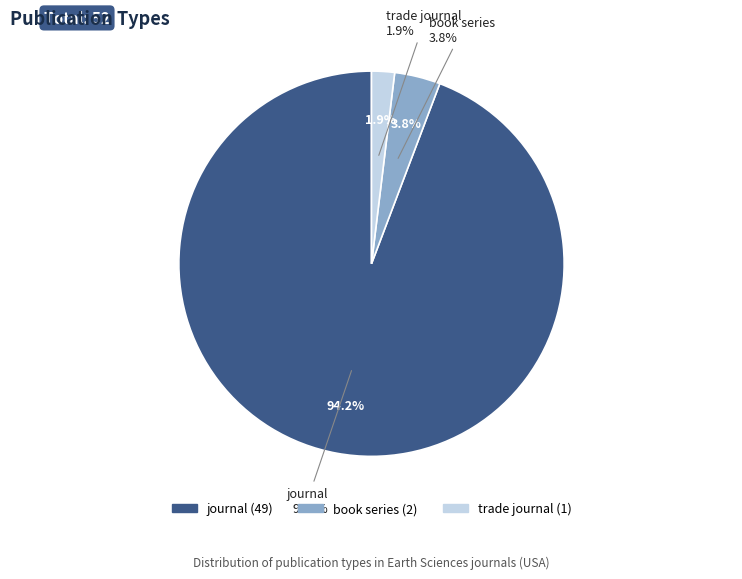

Rank the categories by value from highest to lowest.

journal, book series, trade journal